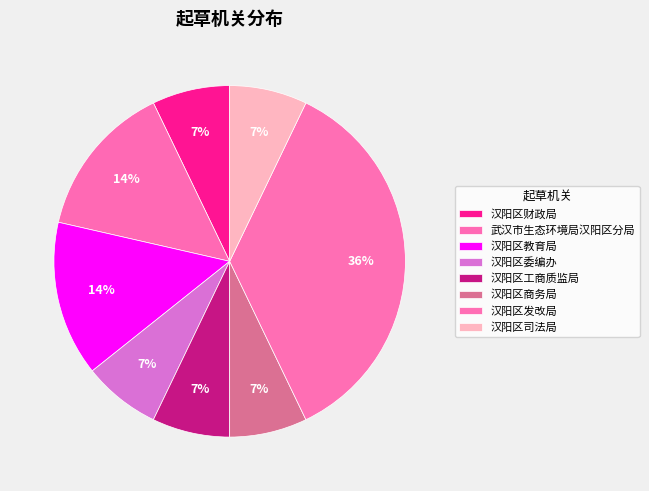

The 汉阳区委编办 slice represents 7% of the pie. True or false?

True